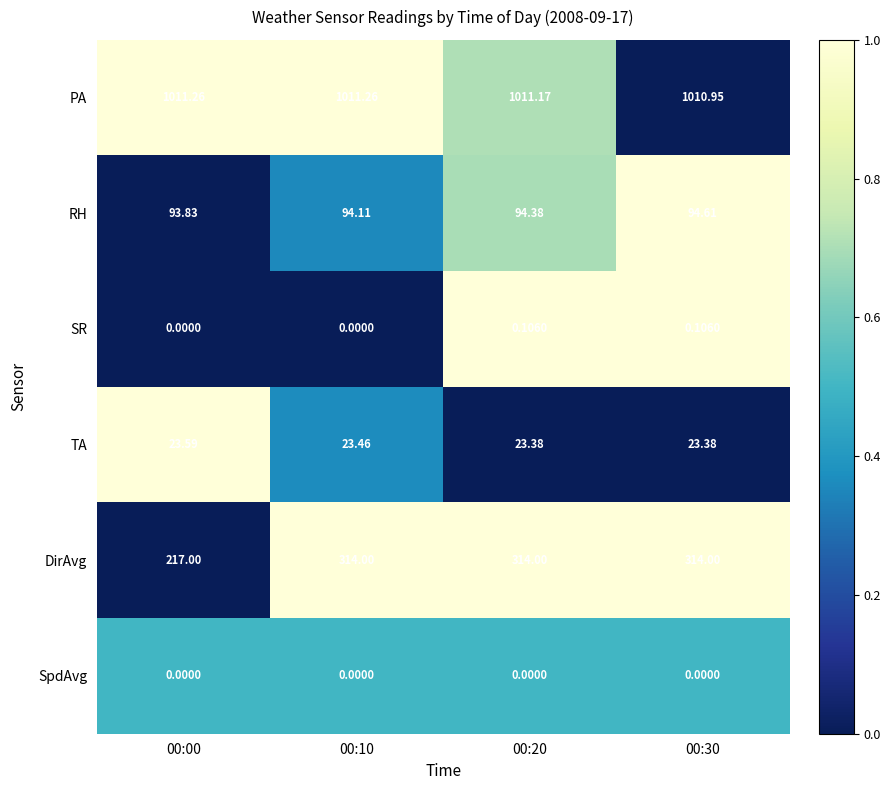

What is the total value across all series at 00:10?

1442.8